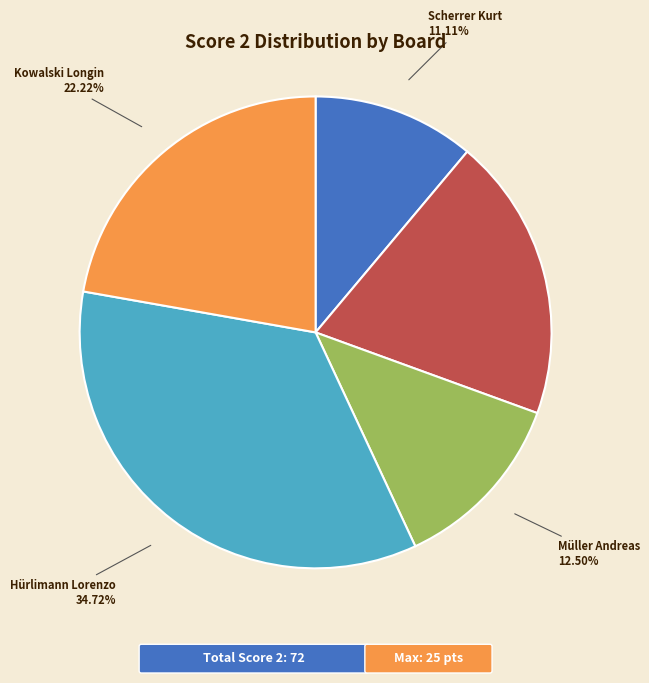

Is there a majority slice in this chart?

No